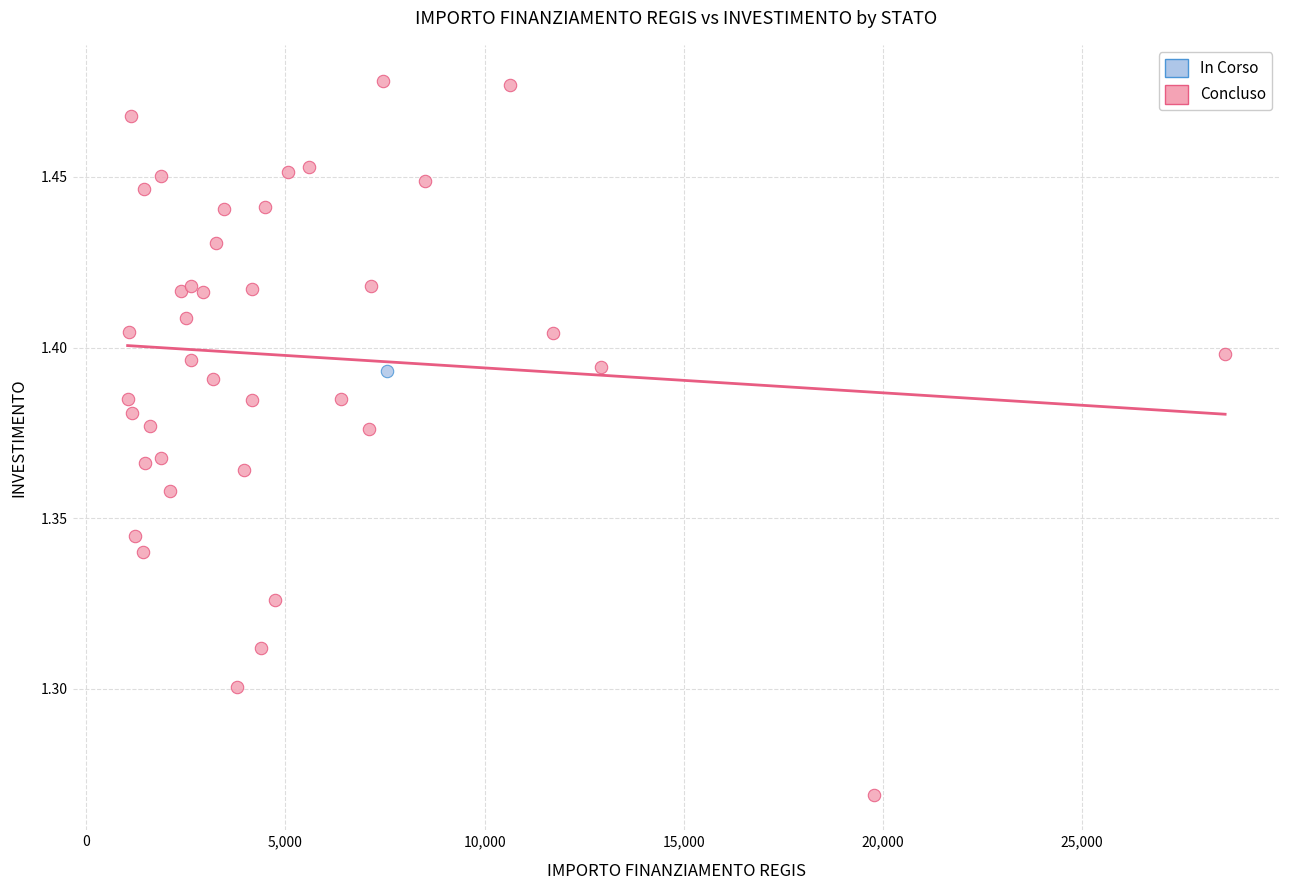

What are all the series names shown in the legend?

In Corso, Concluso